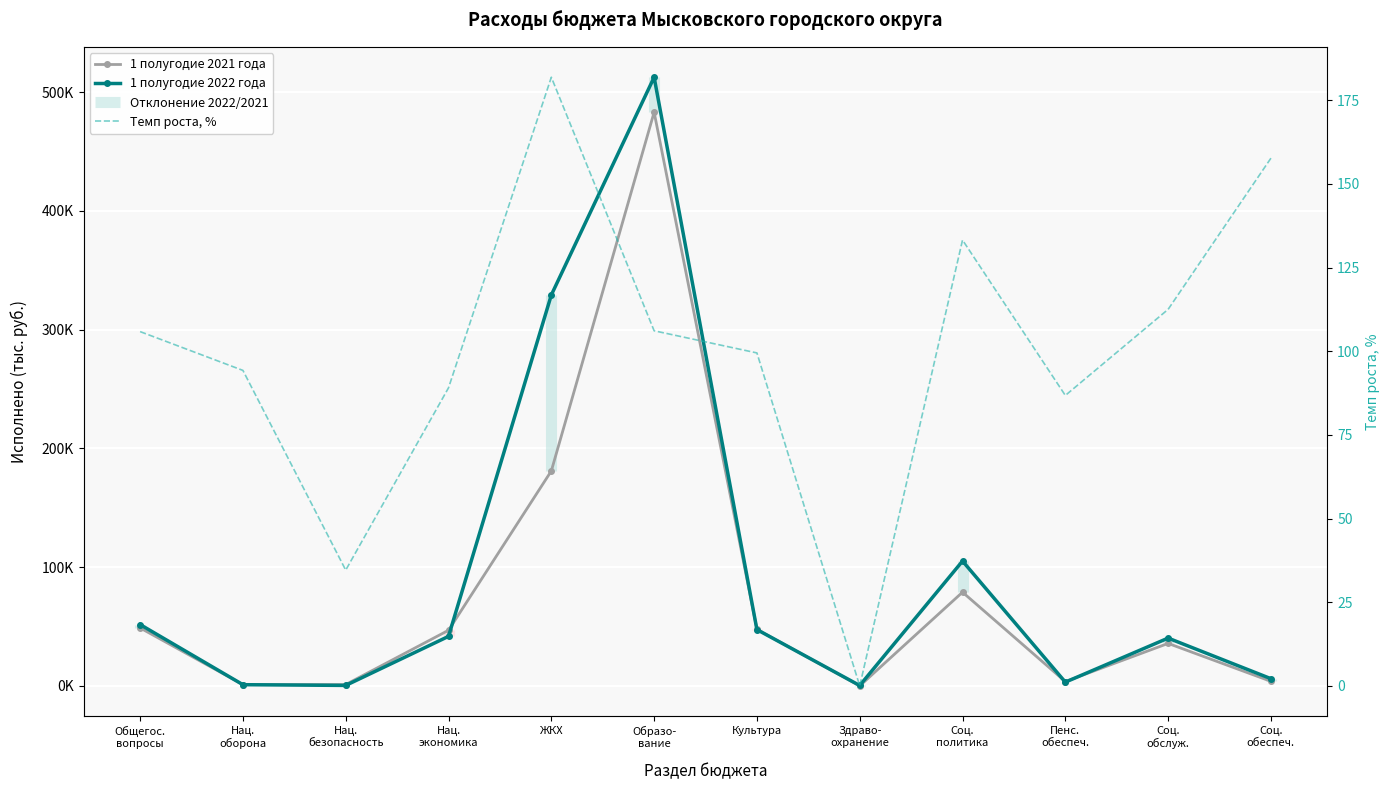

At which category is the sum across all series the highest?

Образо-
вание